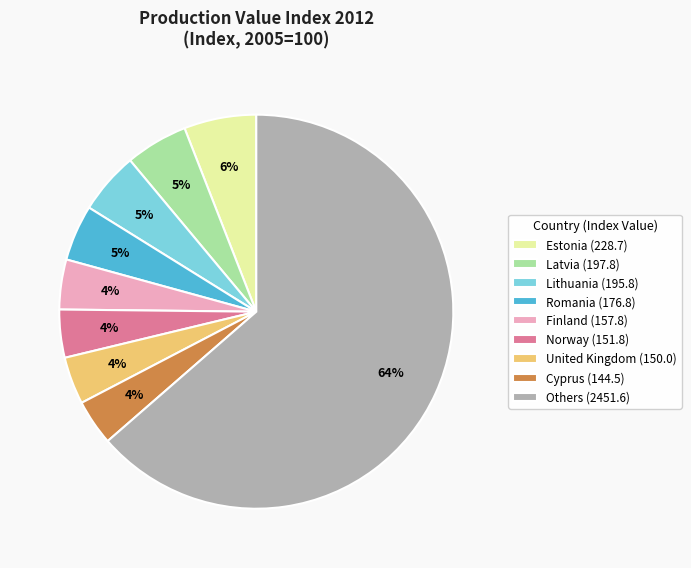

Which has a higher value, Latvia (197.8) or Cyprus (144.5)?

Latvia (197.8)